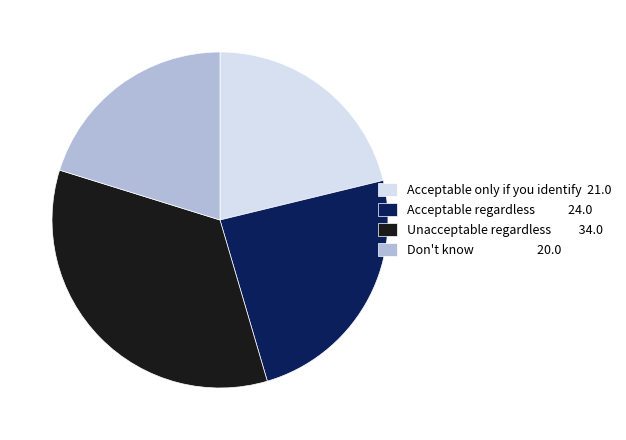

The Unacceptable regardless 34.0 slice represents 26% of the pie. True or false?

False